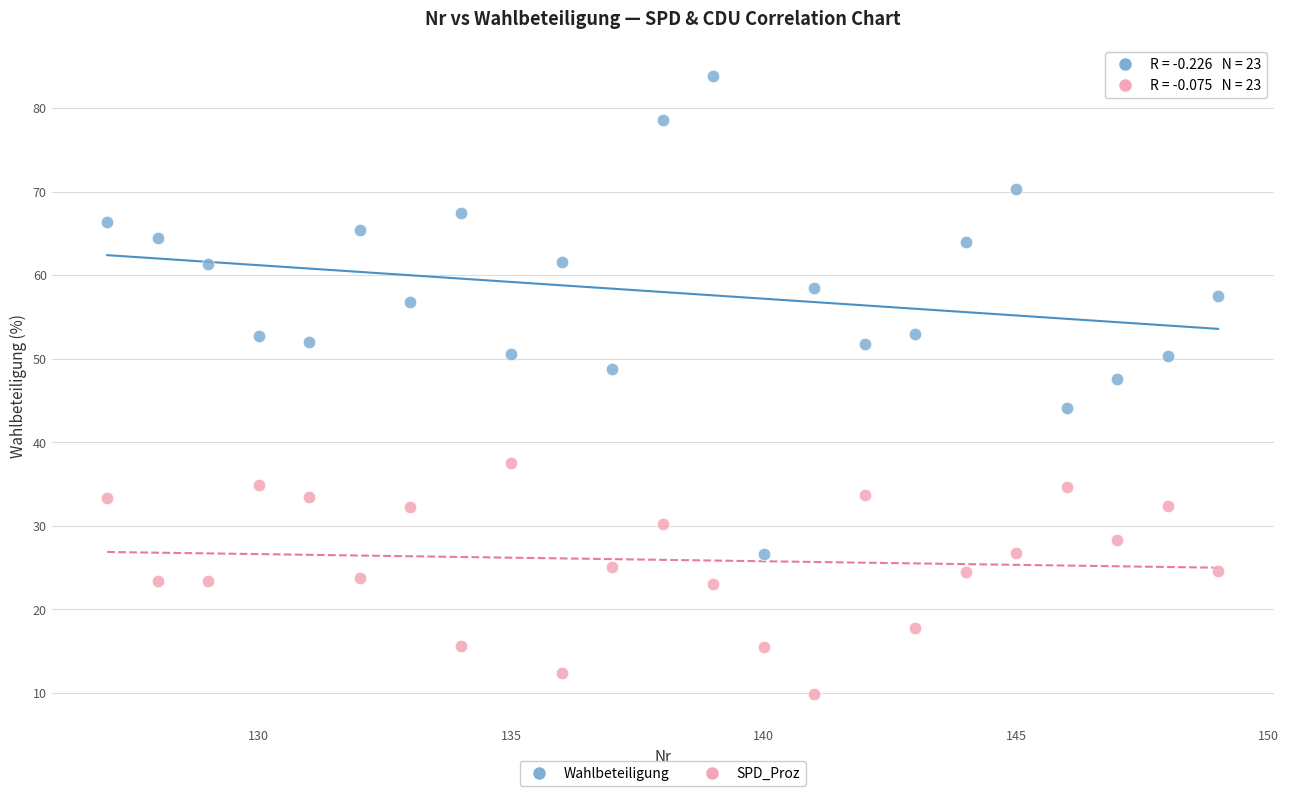

Across all data points, what is the range of X values (max minus min)?

22.0